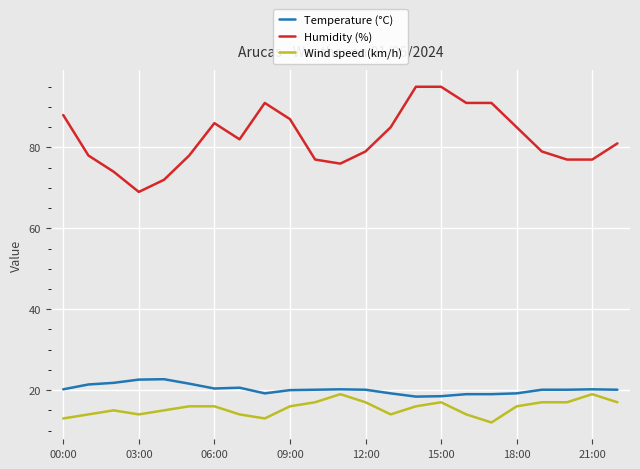

What is the minimum value shown in the chart?

12.0